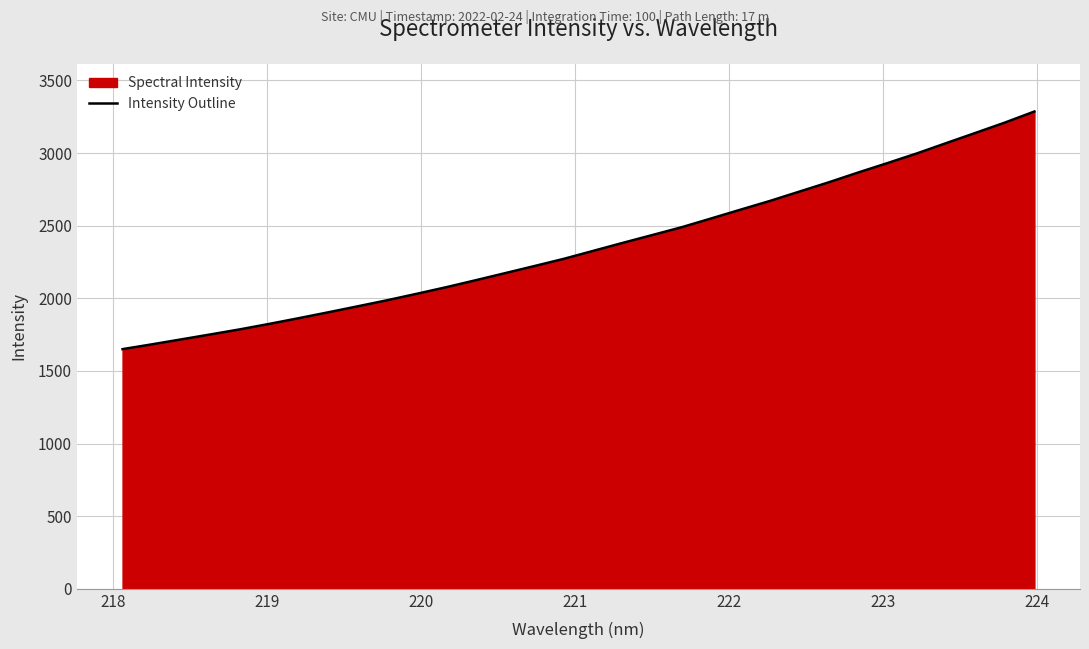

What is the difference between the maximum and minimum values?

1636.1